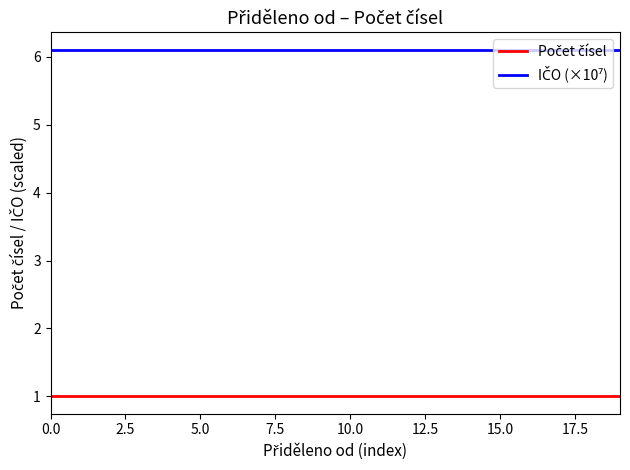

What is the greatest value displayed?

6.1